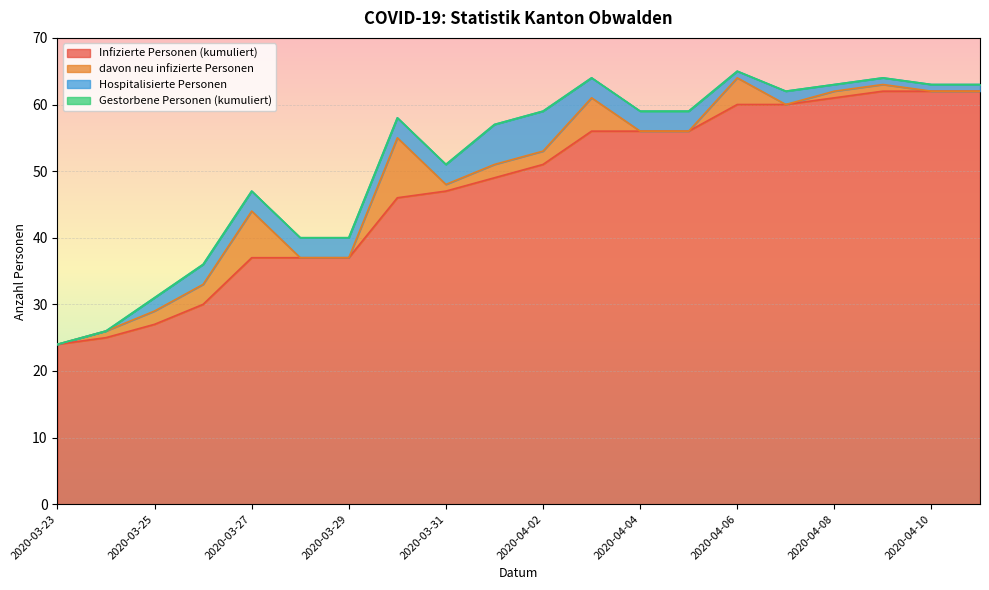

Is it true that Hospitalisierte Personen equals -2 at 2020-03-24?

False